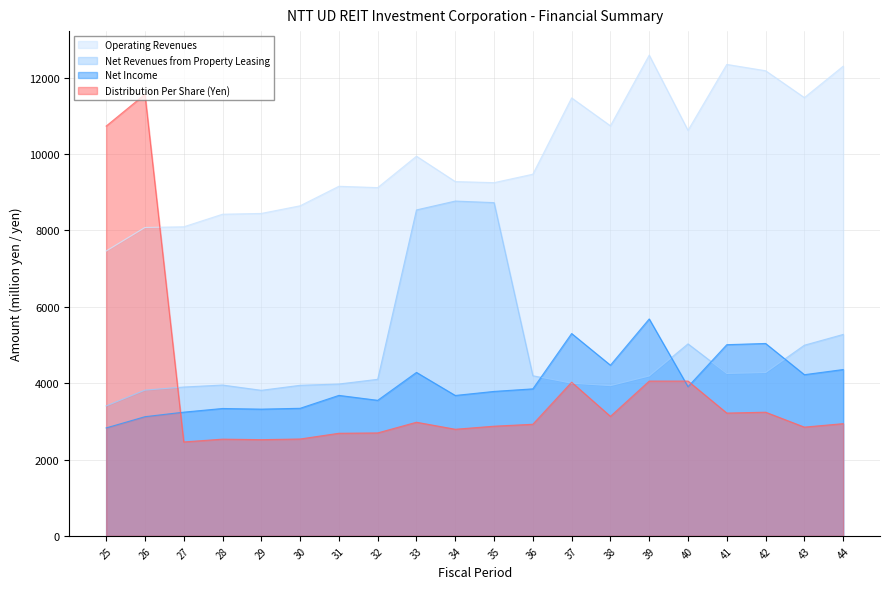

Does the chart have visible grid lines?

Yes